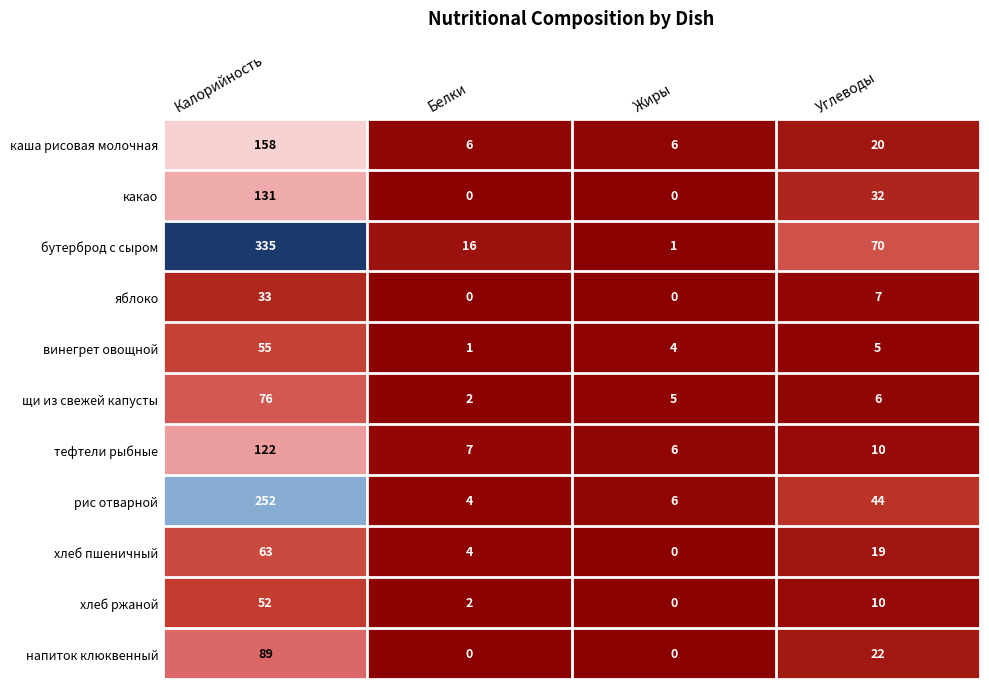

Which series changed the most between Калорийность and Углеводы?

бутерброд с сыром